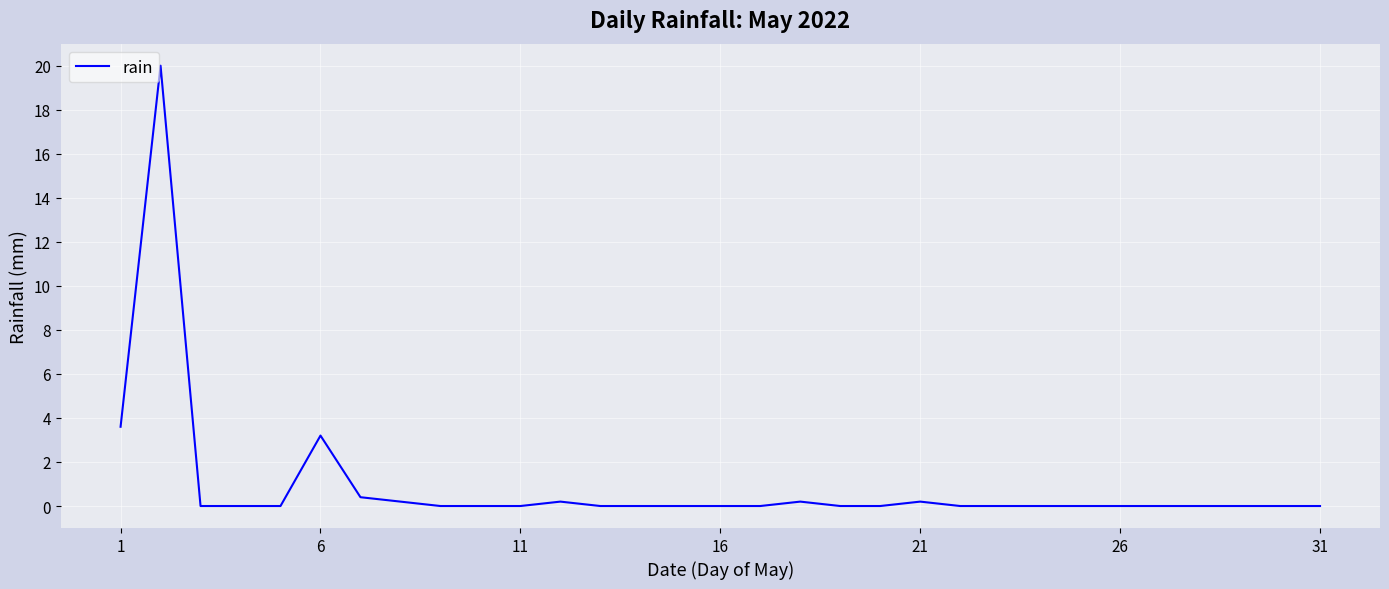

What is the greatest value displayed?

20.0